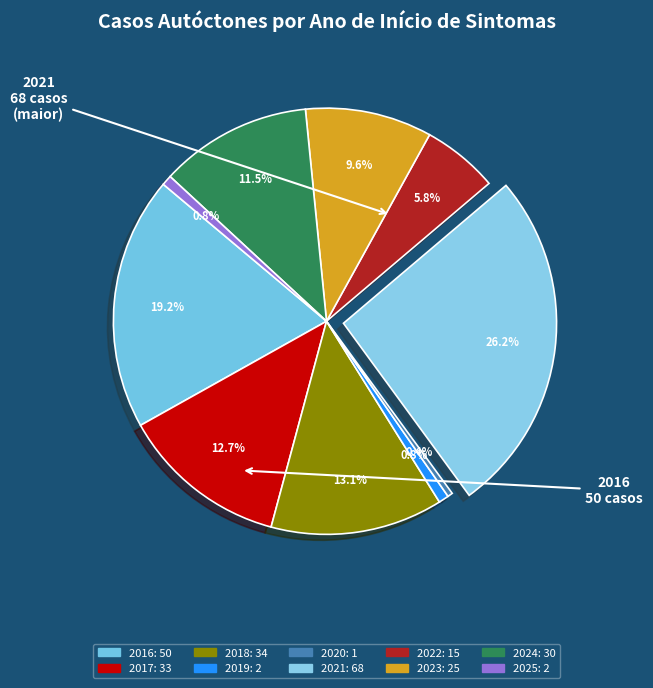

What percentage is NOT represented by 2023?

90.4%